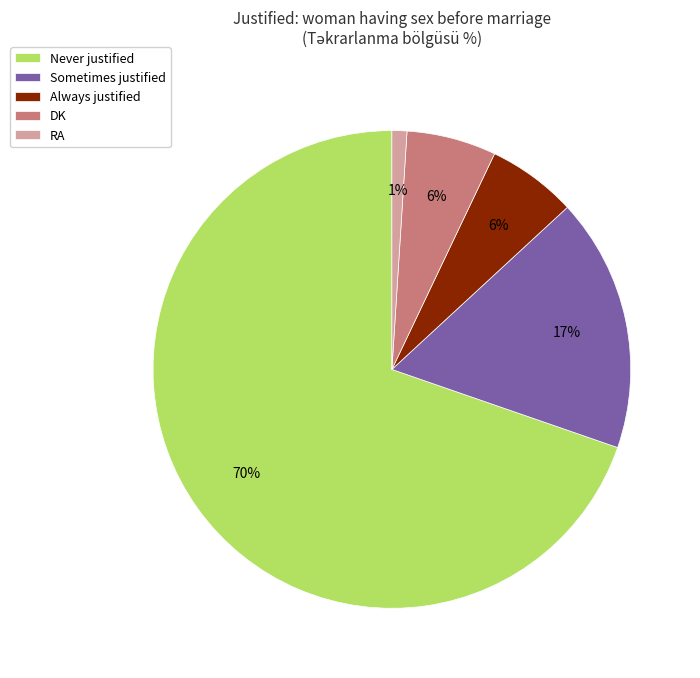

To the nearest percent, what portion does RA represent?

1%